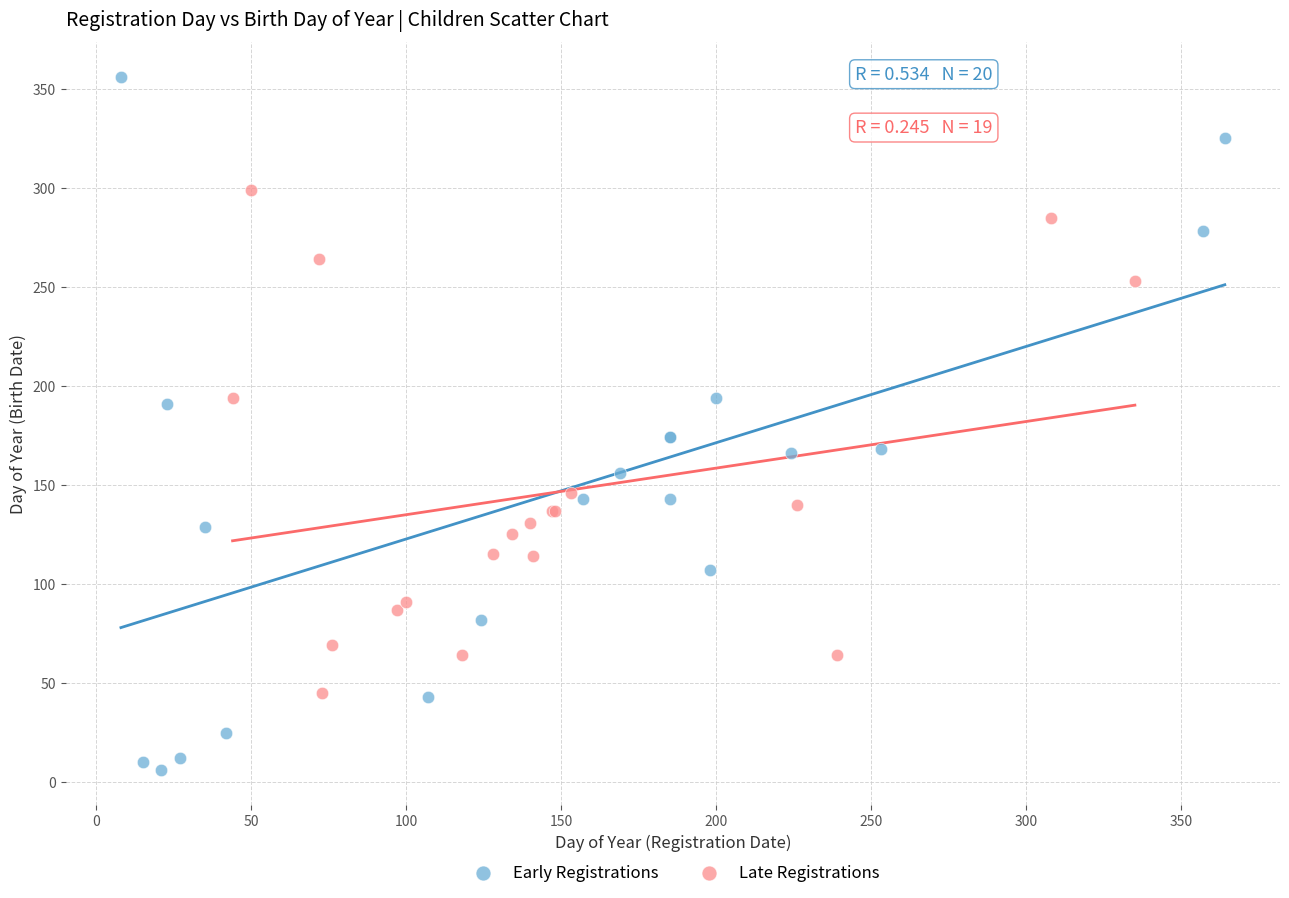

Which series has the largest Y range (max minus min)?

Early Registrations